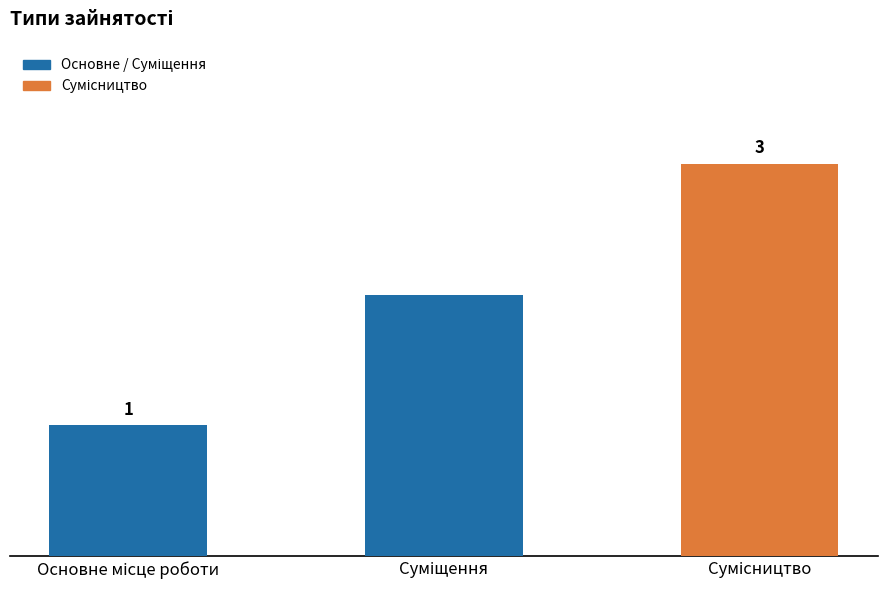

Are the bars horizontal?

No